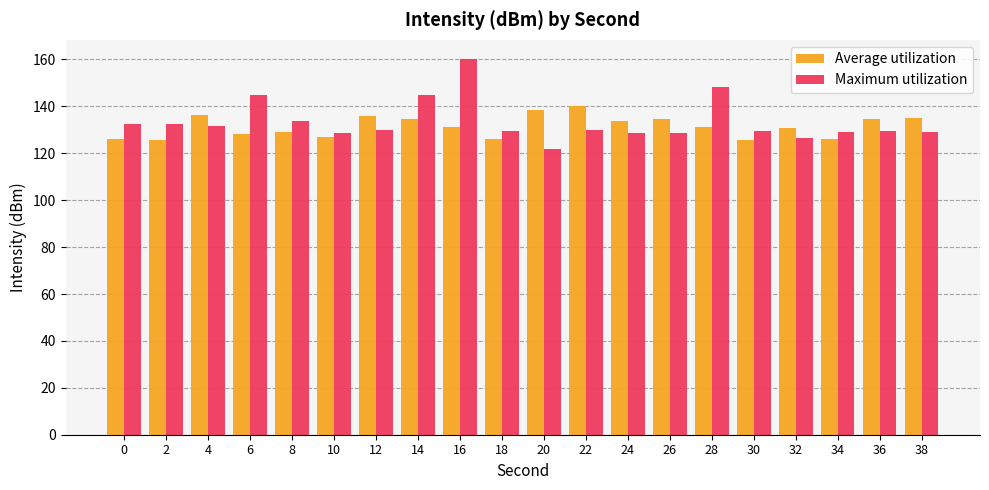

How many bars are there in each group?

2